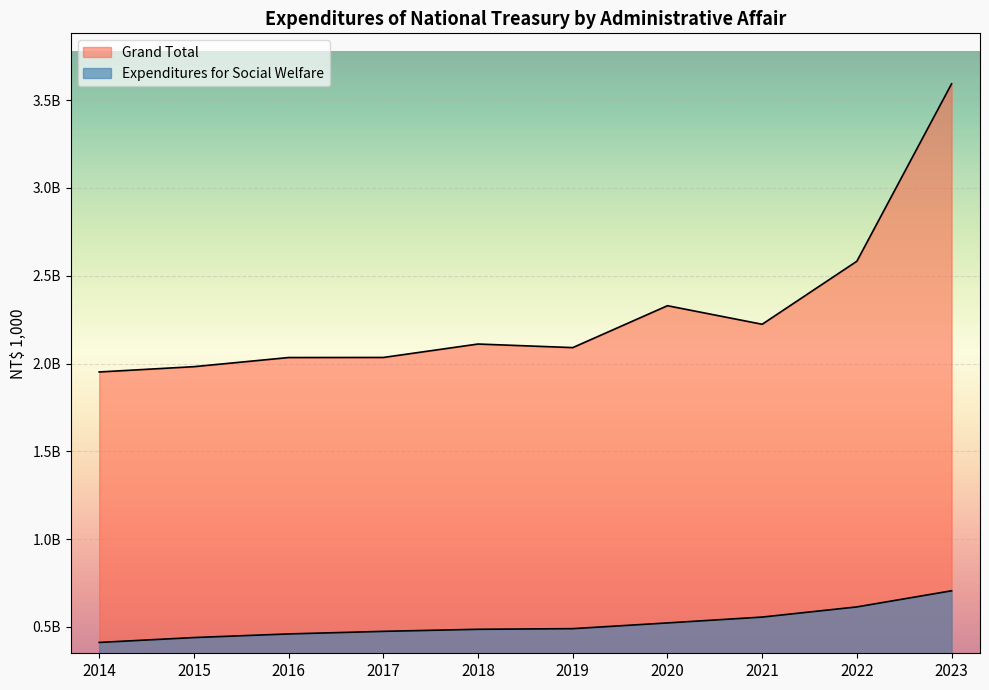

At which category does the chart reach its minimum across all series?

2014